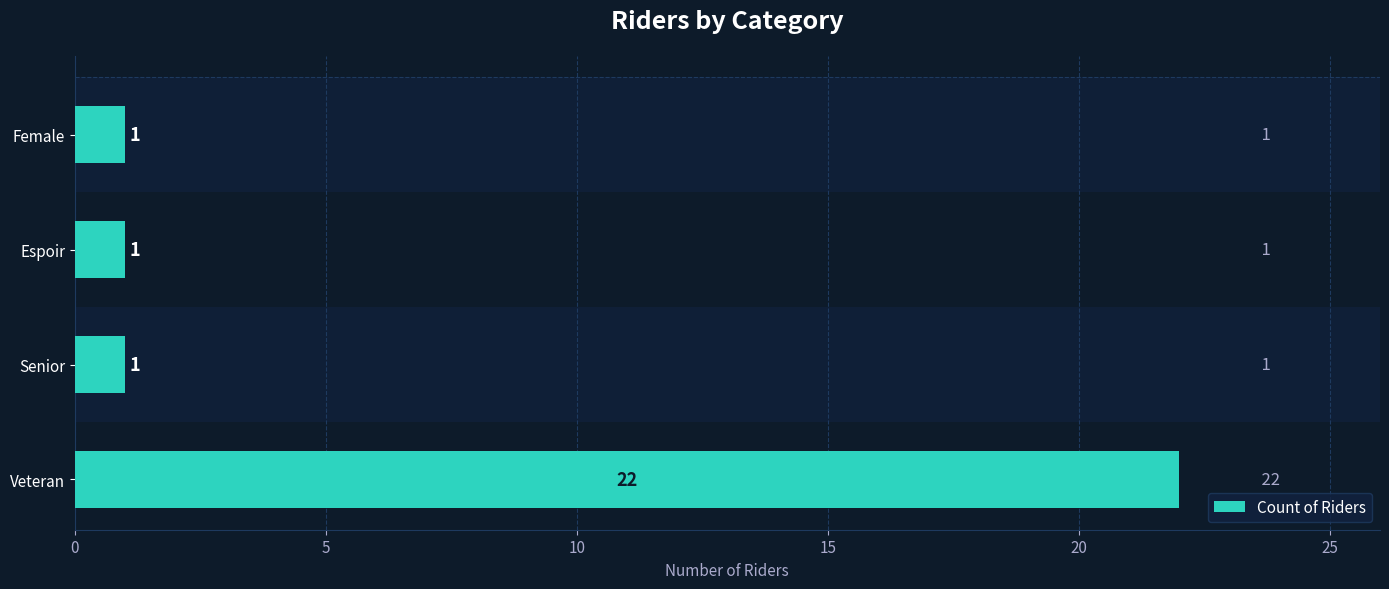

What is the greatest value displayed?

22